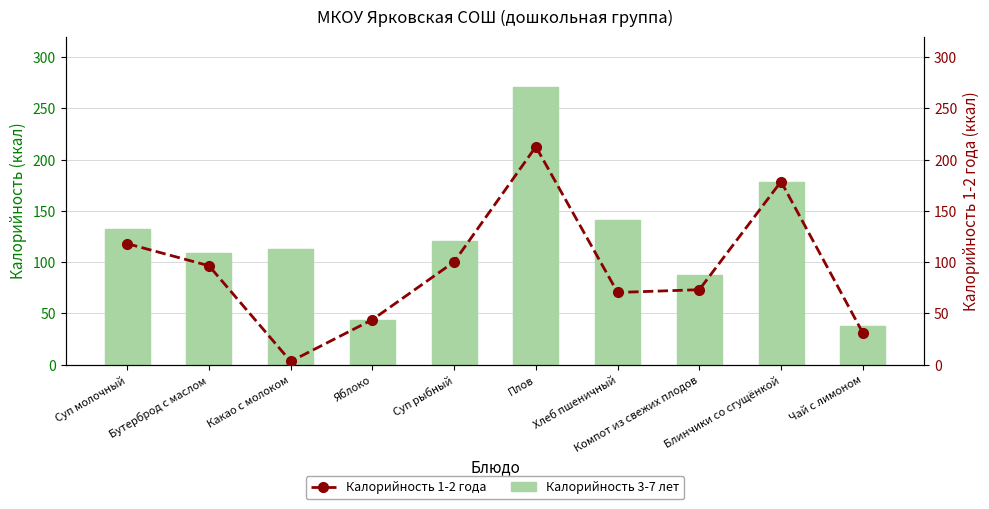

What is the label of the 9th bar from the left?

Блинчики со сгущёнкой